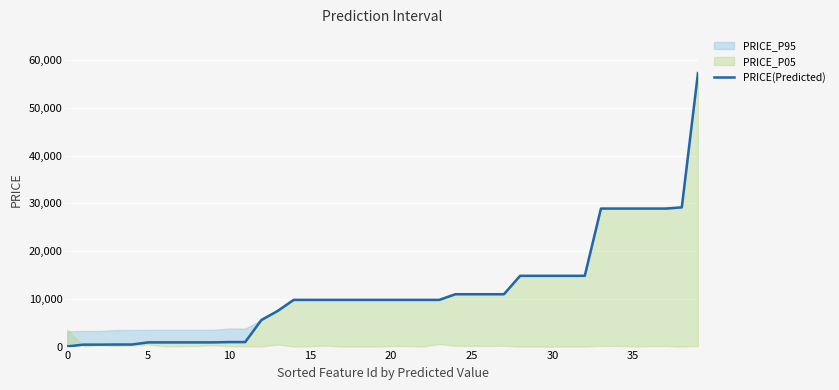

Reading left to right, transcribe all the data shown in this chart.

32.0	408.2	408.2	434.3	434.3	878.0	878.0	878.0	878.0	878.0	944.2	944.2	5560.3	7444.6	9775.5	9775.5	9775.5	9775.5	9775.5	9775.5	9775.5	9775.5	9775.5	9775.5	10964.4	10964.4	10964.4	10964.4	14817.6	14817.6	14817.6	14817.6	14817.6	28901.7	28901.7	28901.7	28901.7	28901.7	29152.3	57258.0